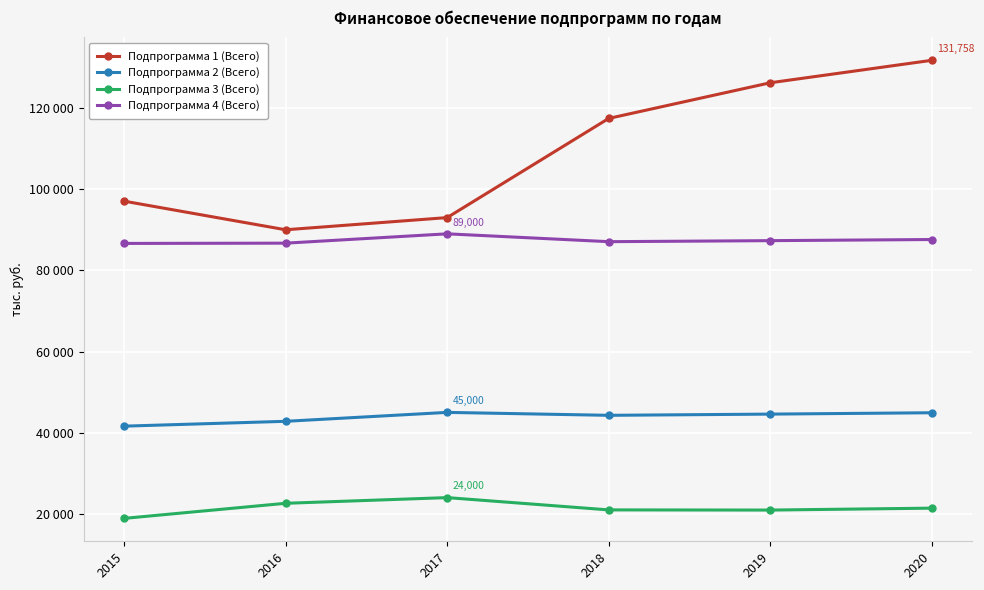

Which series changed the most between 2017 and 2020?

Подпрограмма 1 (Всего)